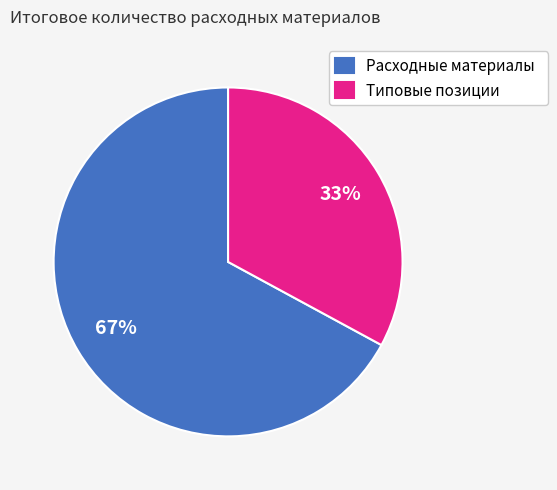

What is the ratio of the value at Расходные материалы to the value at Типовые позиции?

2.0